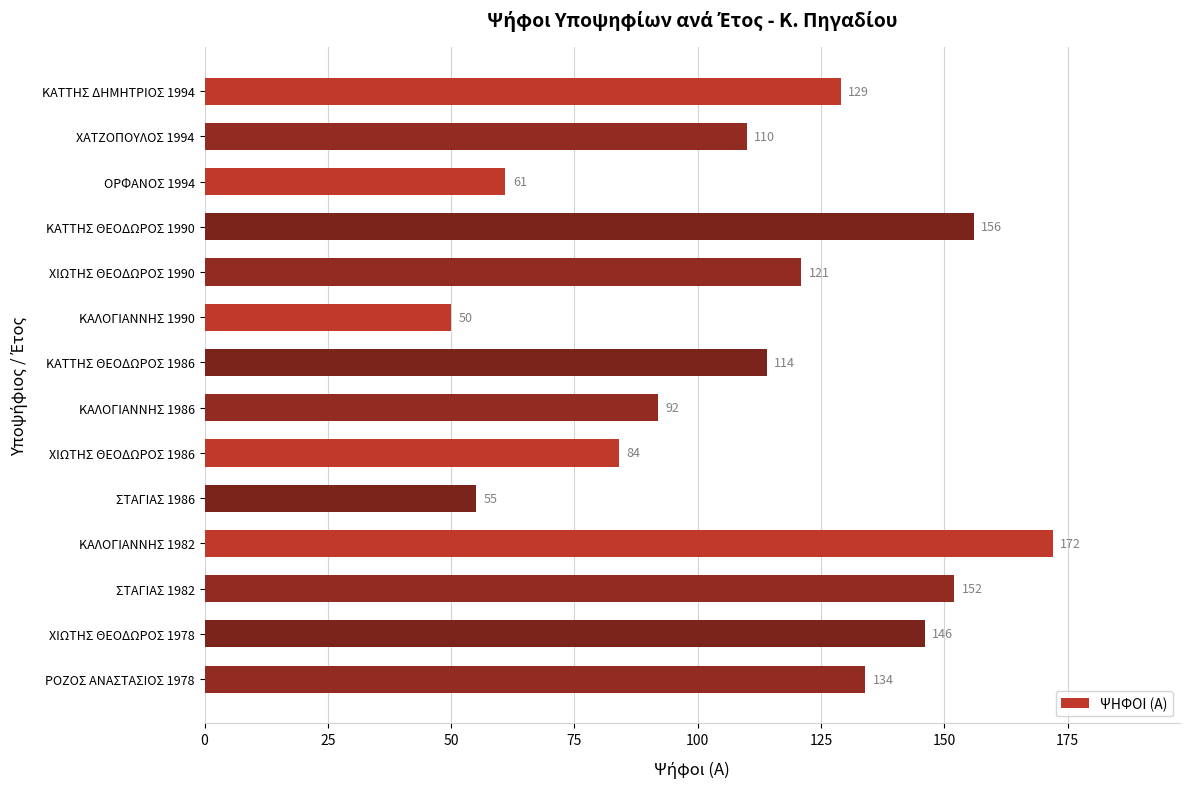

What is the difference between the maximum and minimum values?

122